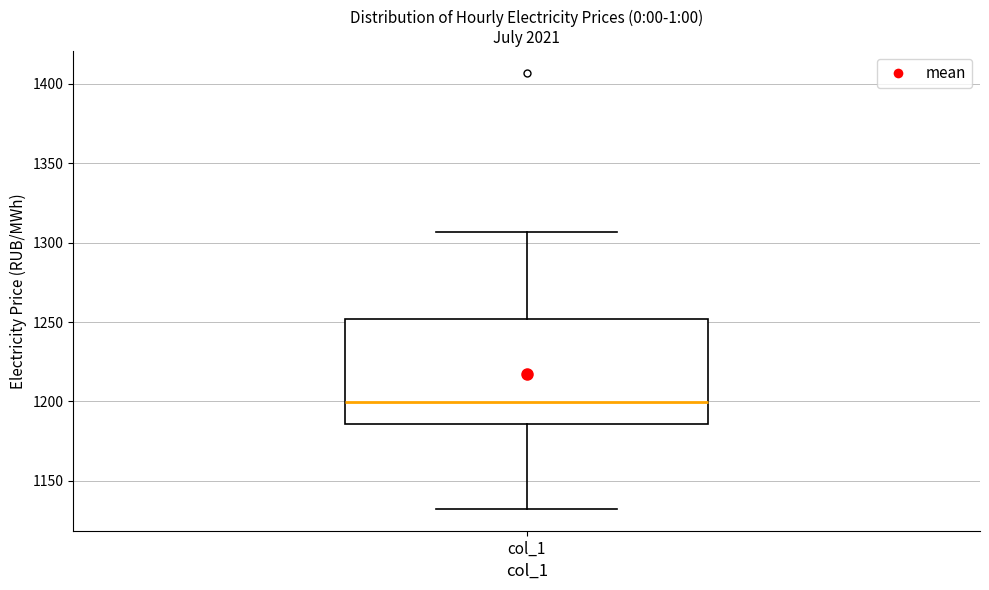

Where does the median line of the box for col_1 sit on the y-axis? The values are not printed on the chart, so give them approximately, as read against the axis.

1200